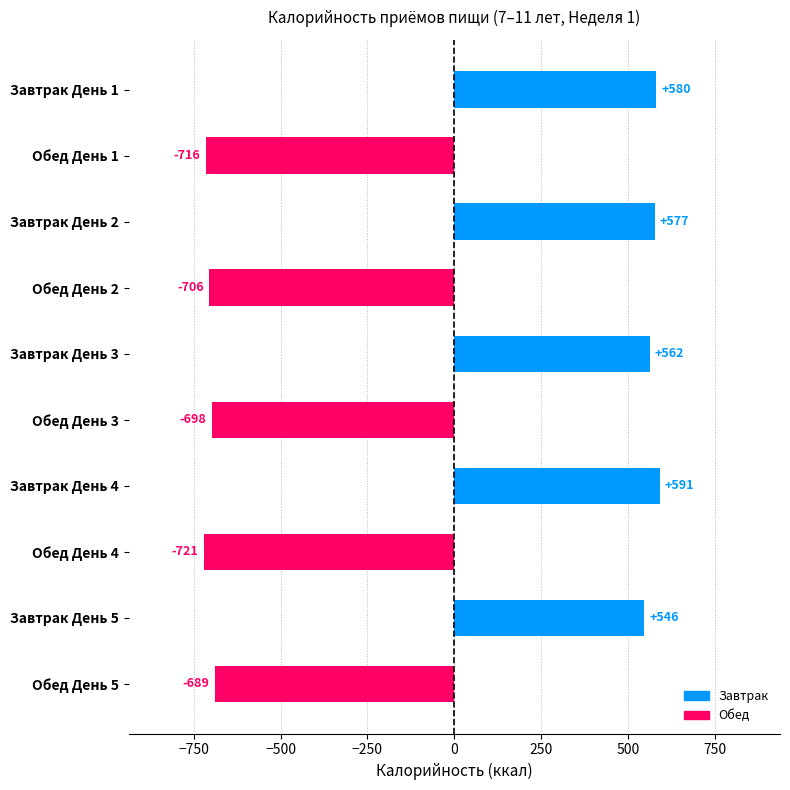

At which label is the value closest to -65?

Завтрак День 5